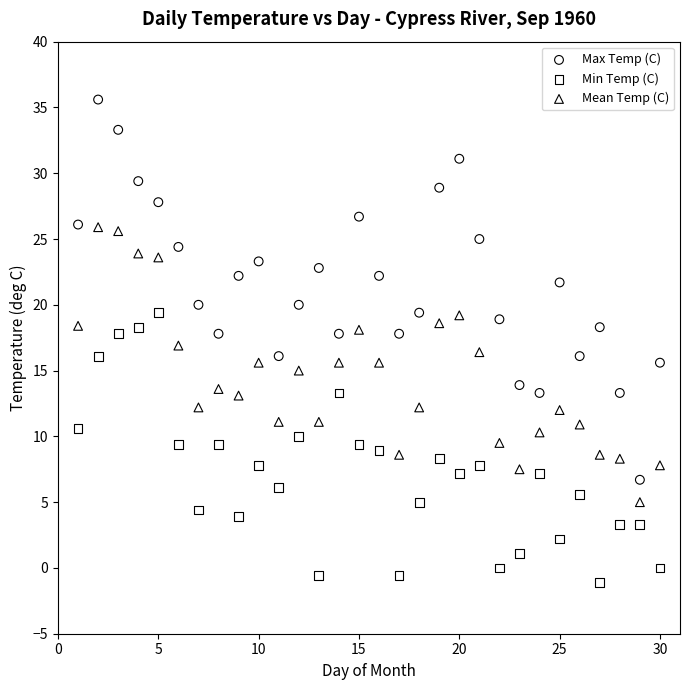

Which series reaches the minimum Y coordinate?

Min Temp (C)